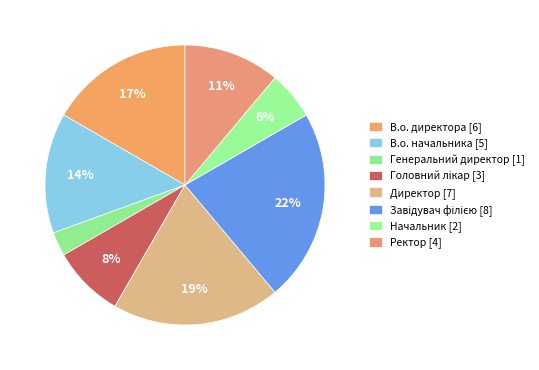

The Генеральний директор slice represents 3% of the pie. True or false?

True